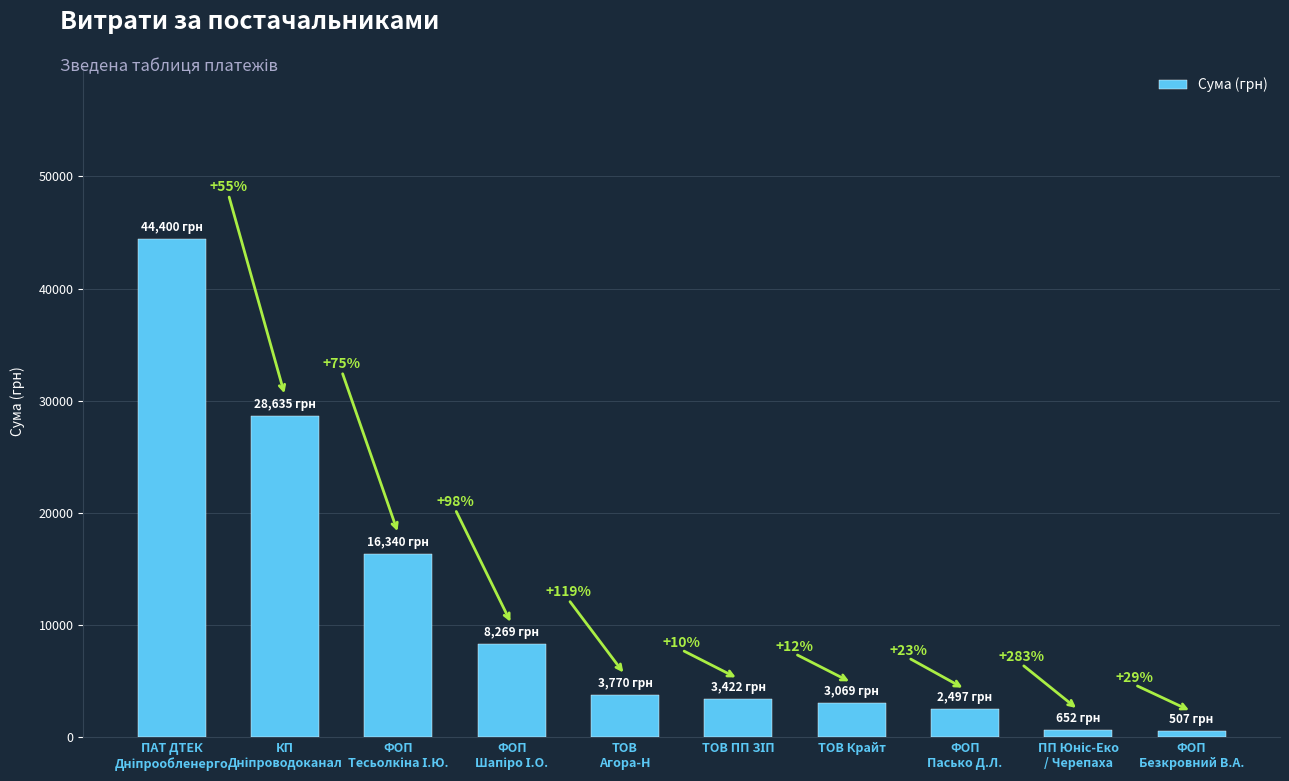

How many bars are there in total?

10